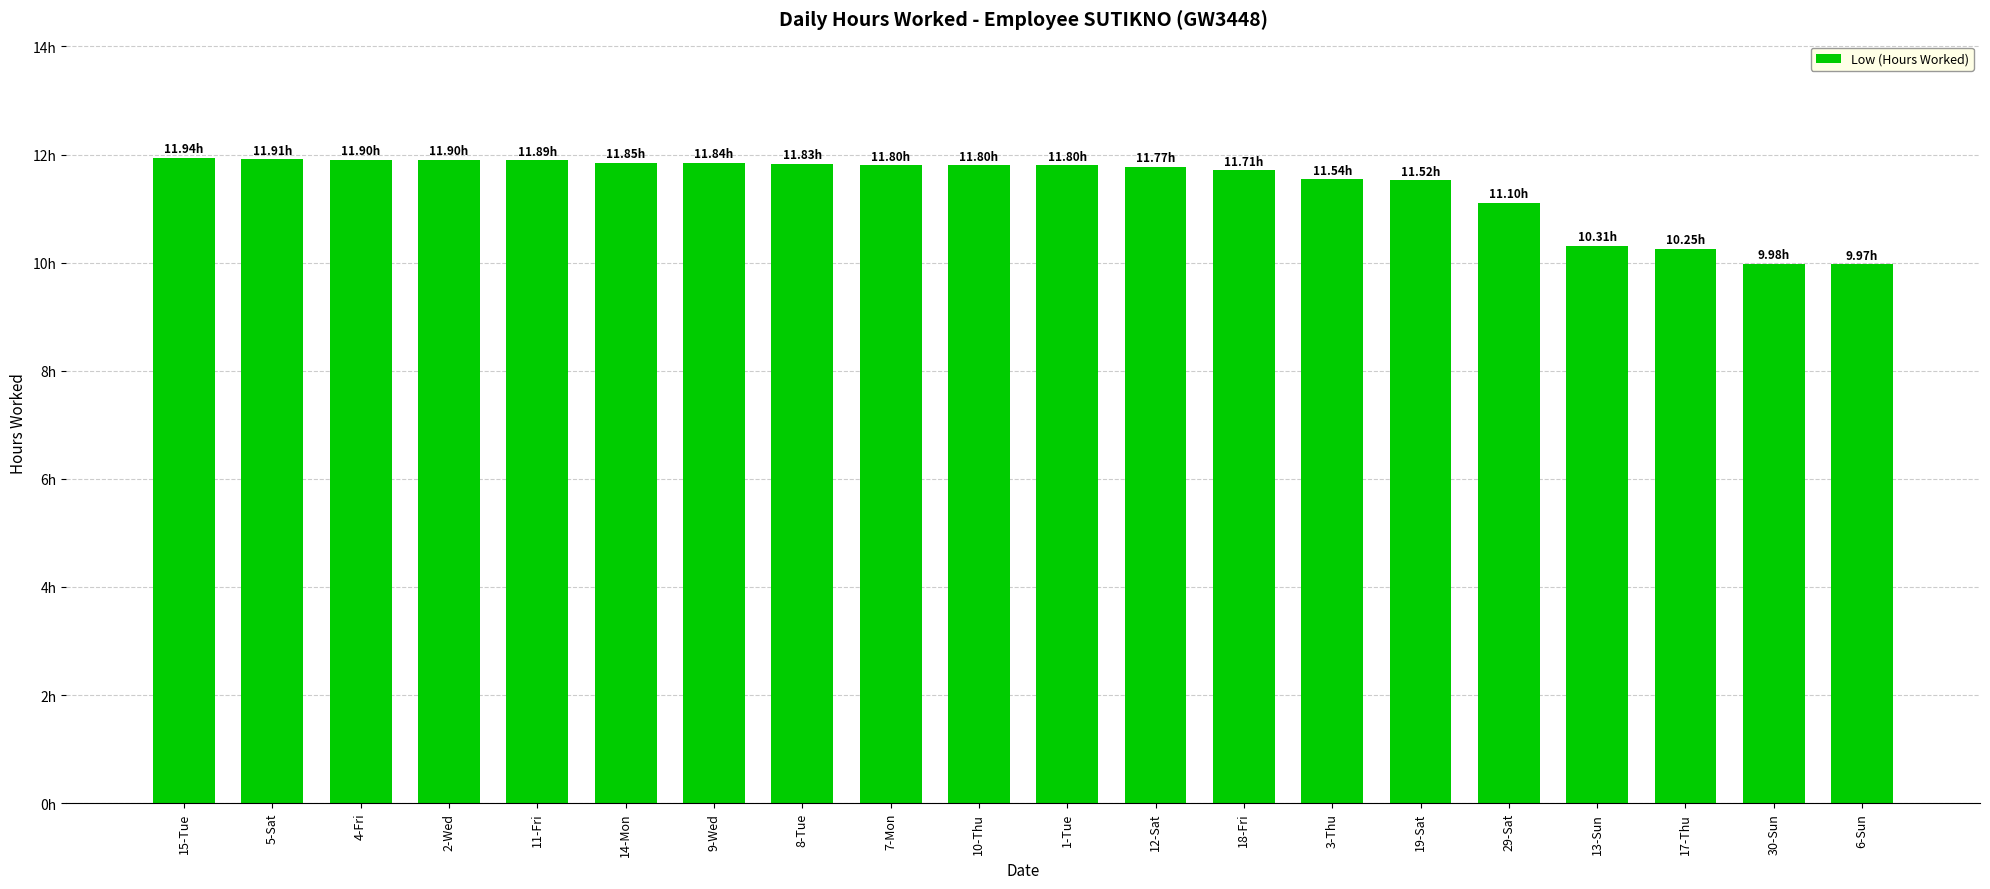

List the labels in order of value, largest first.

15-Tue, 5-Sat, 4-Fri, 2-Wed, 11-Fri, 14-Mon, 9-Wed, 8-Tue, 7-Mon, 10-Thu, 1-Tue, 12-Sat, 18-Fri, 3-Thu, 19-Sat, 29-Sat, 13-Sun, 17-Thu, 30-Sun, 6-Sun